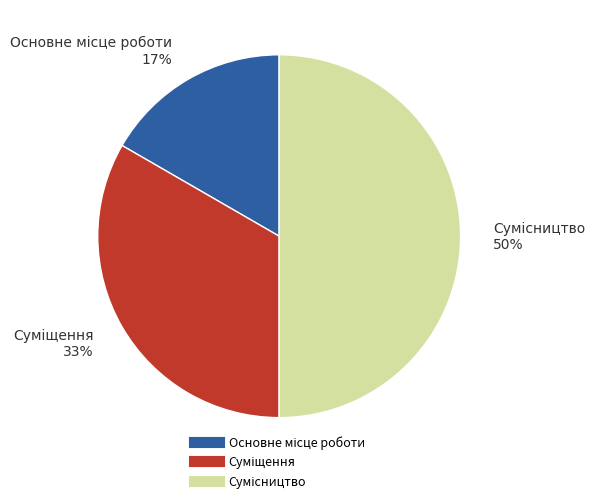

To the nearest percent, what is the difference between the largest and smallest slice percentages?

33%